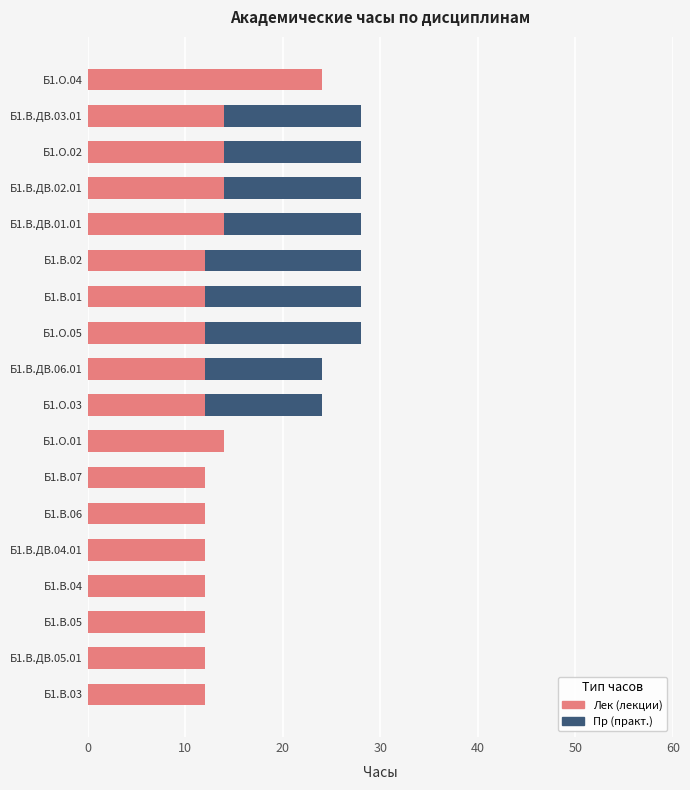

The value of Лек at Б1.В.ДВ.04.01 is 12. True or false?

True